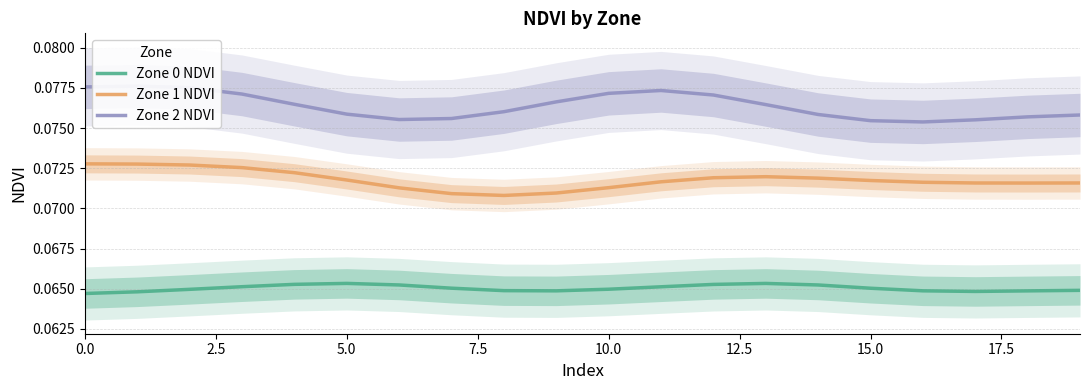

Reading left to right, extract all data points from this chart.

Zone 0 NDVI: 0.1	0.1	0.1	0.1	0.1	0.1	0.1	0.1	0.1	0.1	0.1	0.1	0.1	0.1	0.1	0.1	0.1	0.1	0.1	0.1
Zone 1 NDVI: 0.1	0.1	0.1	0.1	0.1	0.1	0.1	0.1	0.1	0.1	0.1	0.1	0.1	0.1	0.1	0.1	0.1	0.1	0.1	0.1
Zone 2 NDVI: 0.1	0.1	0.1	0.1	0.1	0.1	0.1	0.1	0.1	0.1	0.1	0.1	0.1	0.1	0.1	0.1	0.1	0.1	0.1	0.1